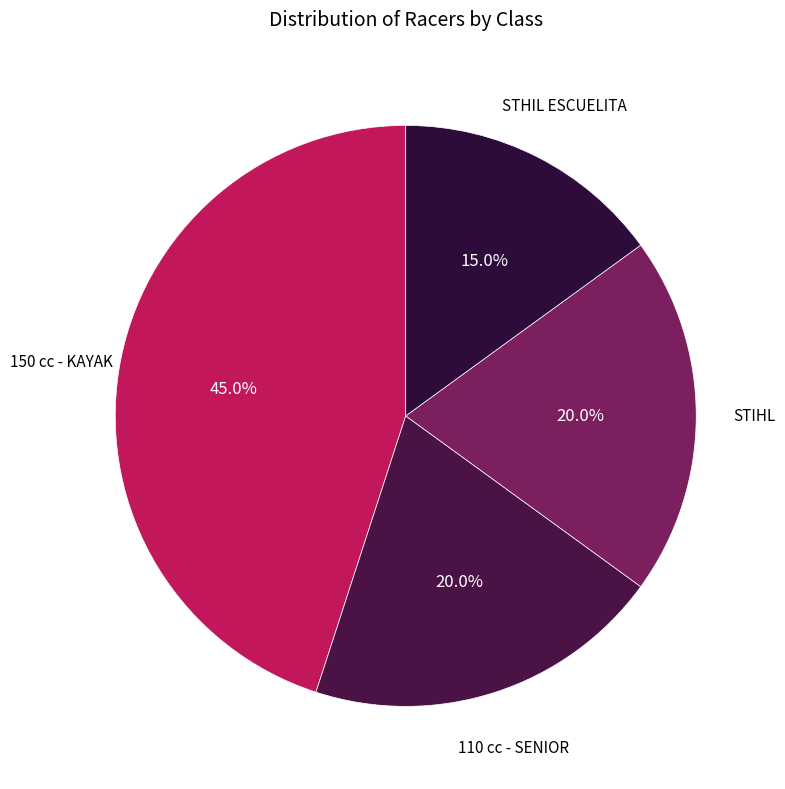

How many segments does this pie chart have?

4